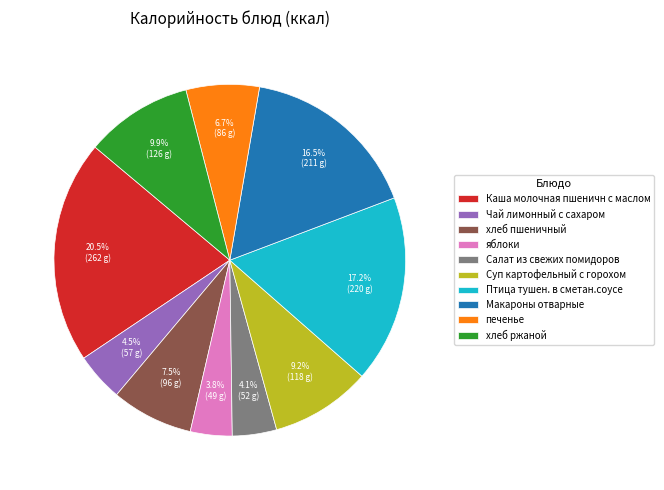

To the nearest percent, what is the difference between the хлеб ржаной and Каша молочная пшеничн с маслом slice percentages?

11%